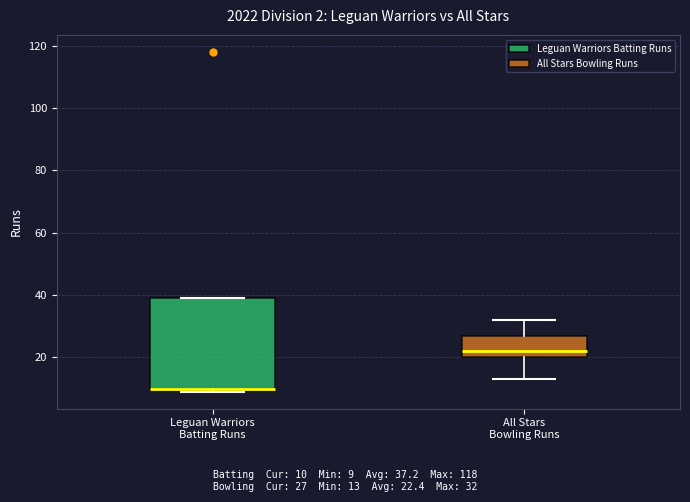

Reading left to right, transcribe this box plot: for each box, give where its median line is, the range the box spans, and where its two whiskers end, as read against the y-axis. The values are not printed on the chart, so give them approximately, as read against the axis.

Leguan Warriors Batting Runs: median 10 (drawn on the box's lower edge), box 10 to 40, whiskers 10 (just below the box's lower edge) to 40
All Stars Bowling Runs: median 22, box 20 to 28, whiskers 14 to 32